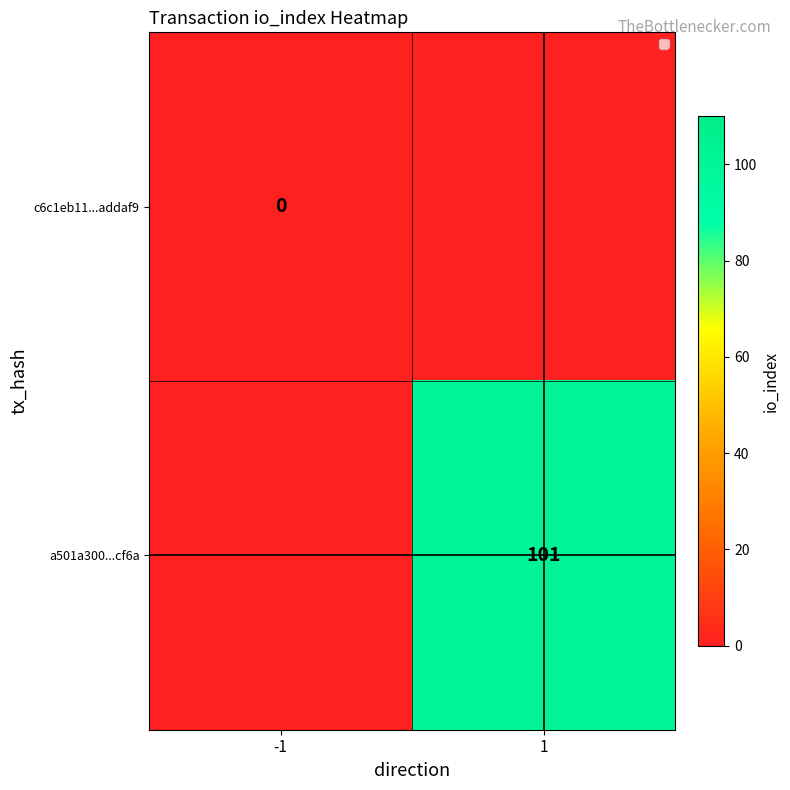

Is the value of a501a300...cf6a at 1 greater than the value of c6c1eb11...addaf9 at -1?

Yes